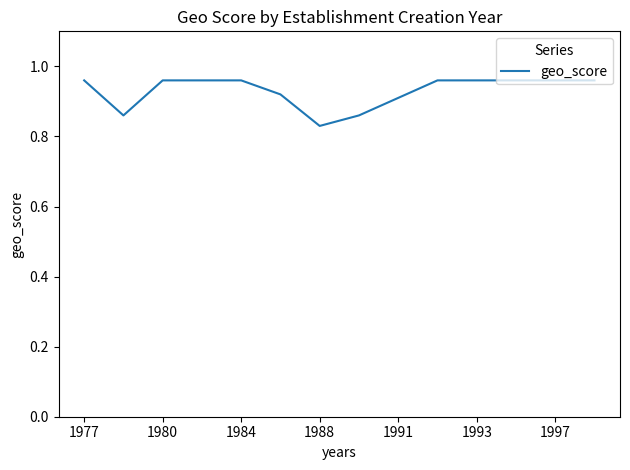

At which label is the value closest to 0?

1988